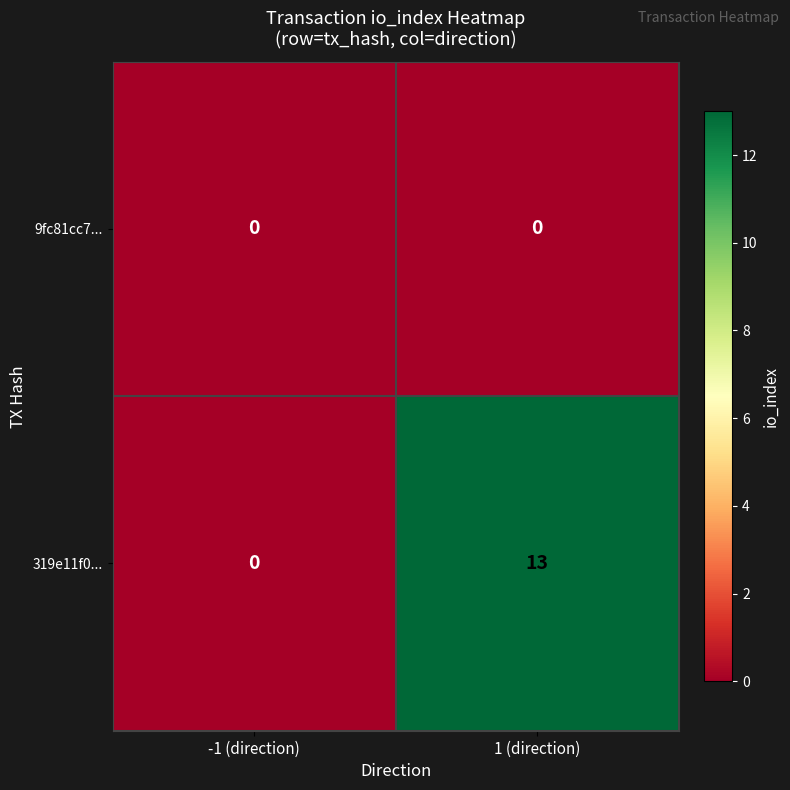

Which category has the highest value across all series?

1 (direction)